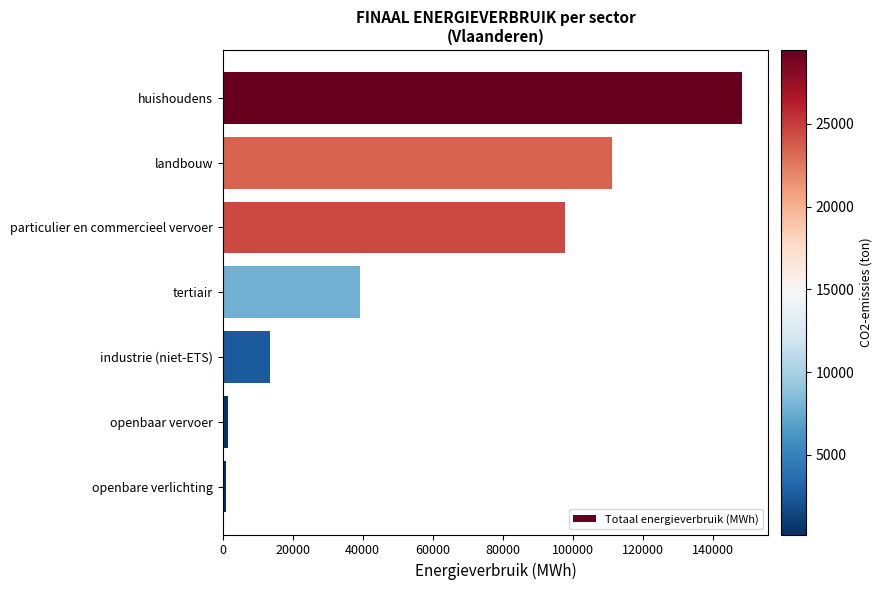

Does the chart contain stacked bars?

No